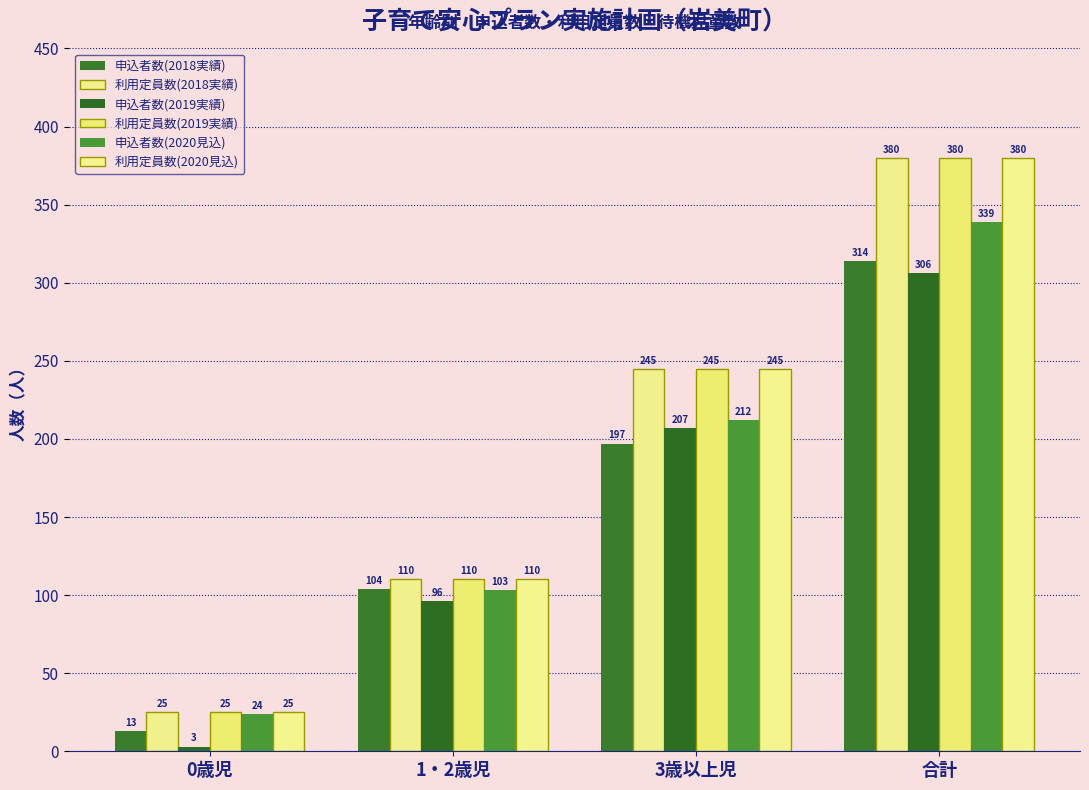

Where does the 利用定員数(2020見込) series first go above 245?

合計